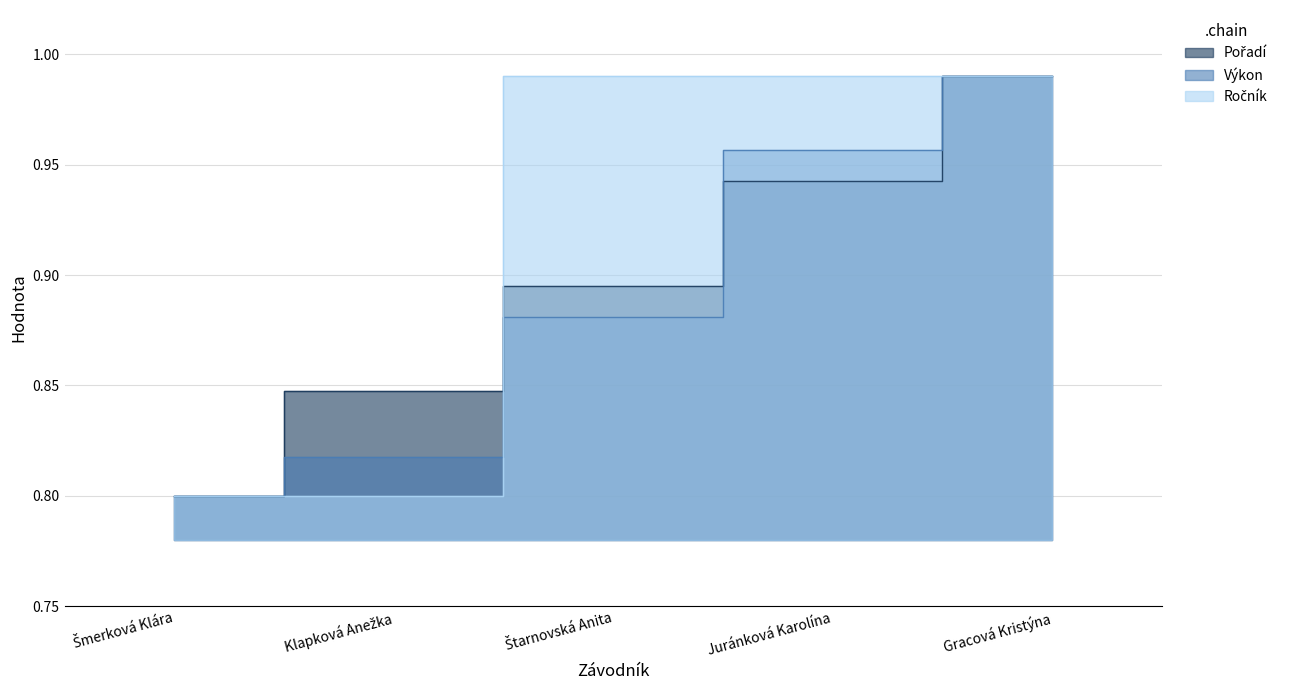

Does the chart display data point markers on the line(s)?

No